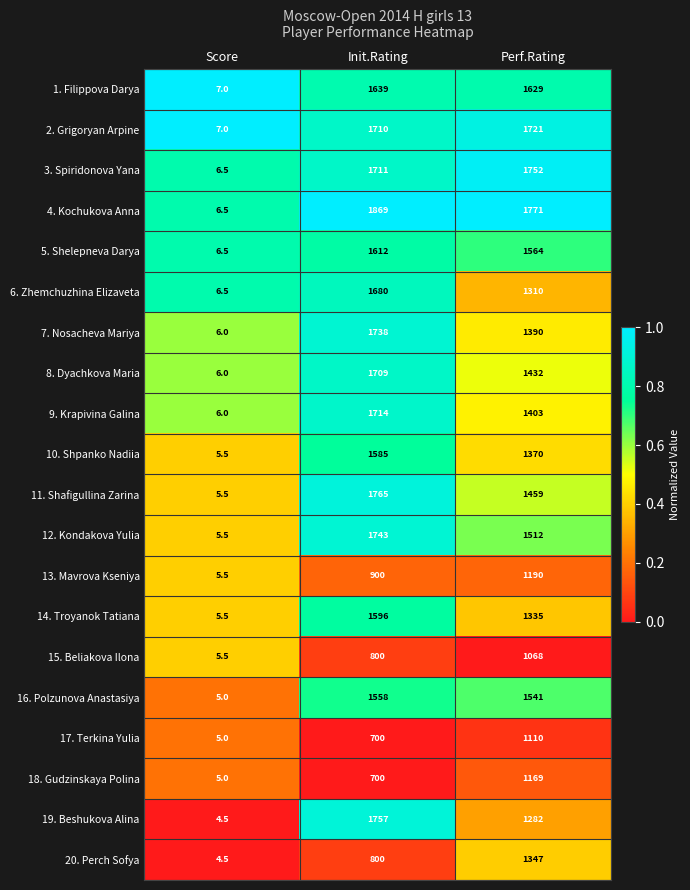

Which series has the widest spread of values?

4. Kochukova Anna